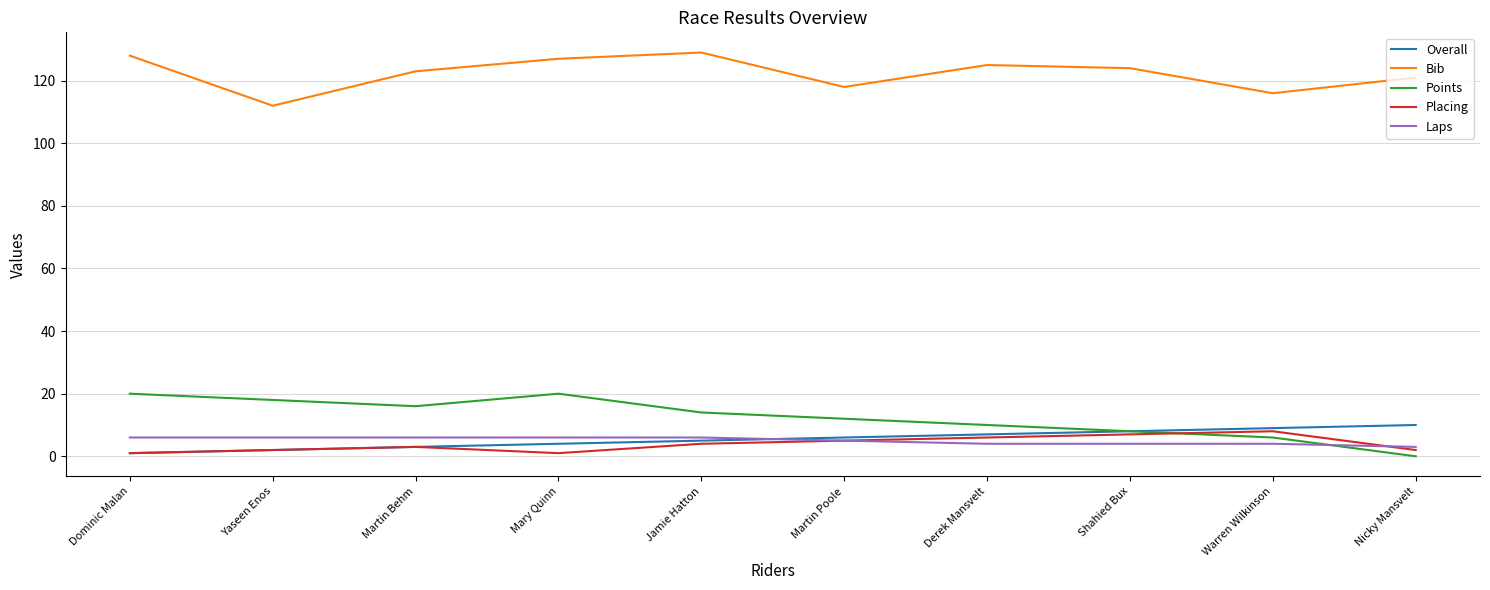

Which series has the widest spread of values?

Points